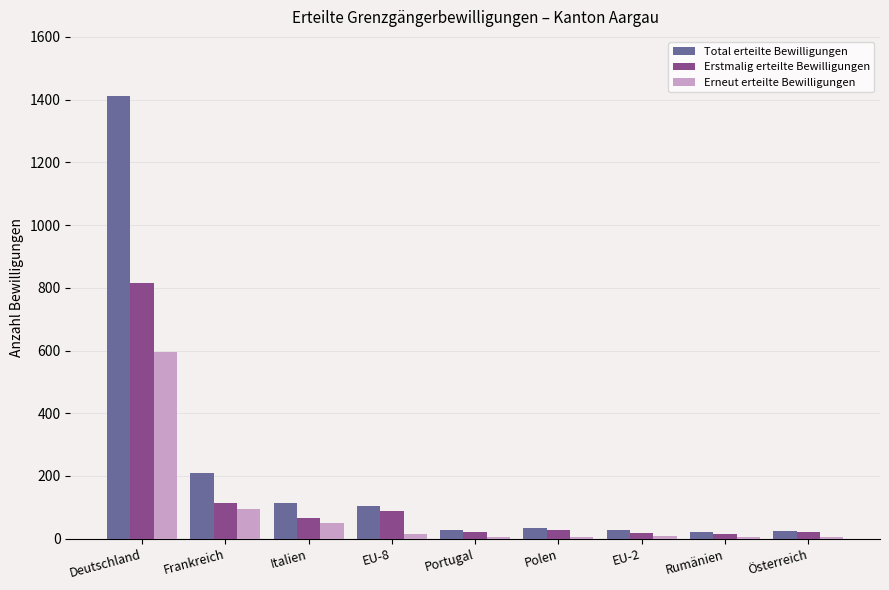

The value of Total erteilte Bewilligungen at Polen is 33. True or false?

True